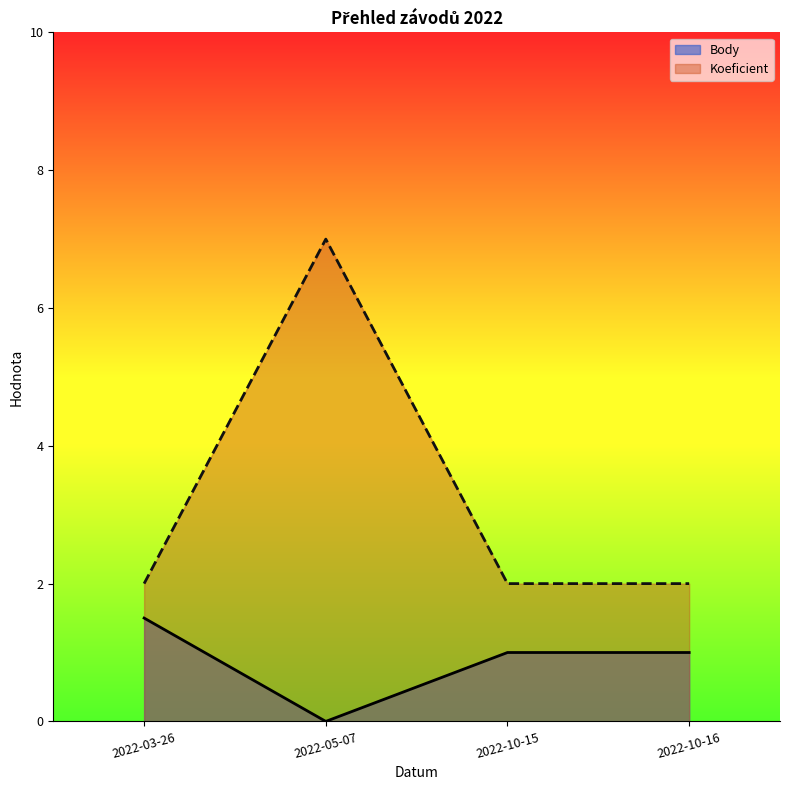

What is the value of the CTL point at the 4th from the left?

2.0